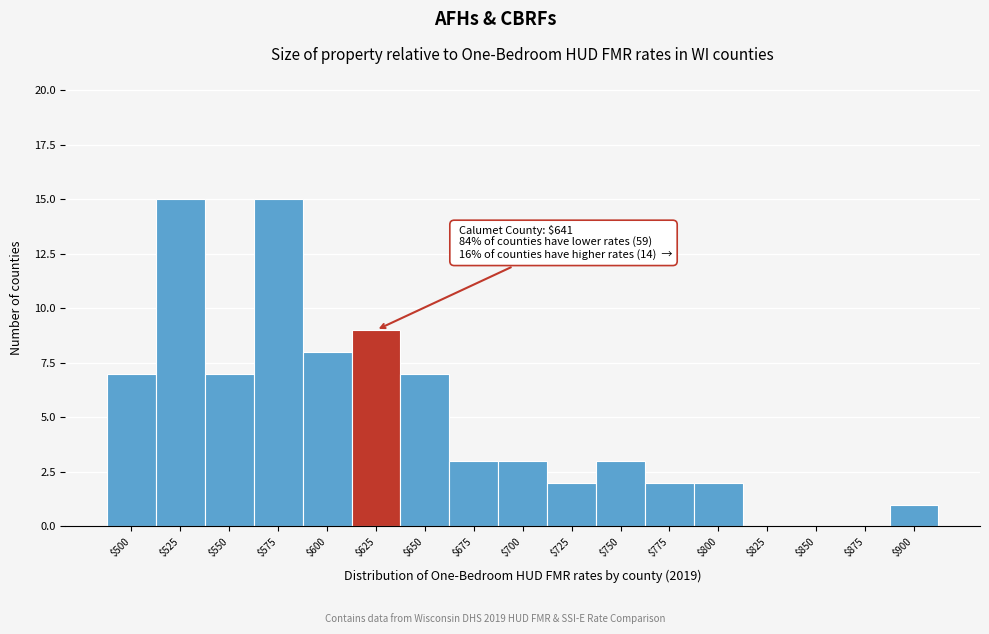

The value at $775 is 1. True or false?

False